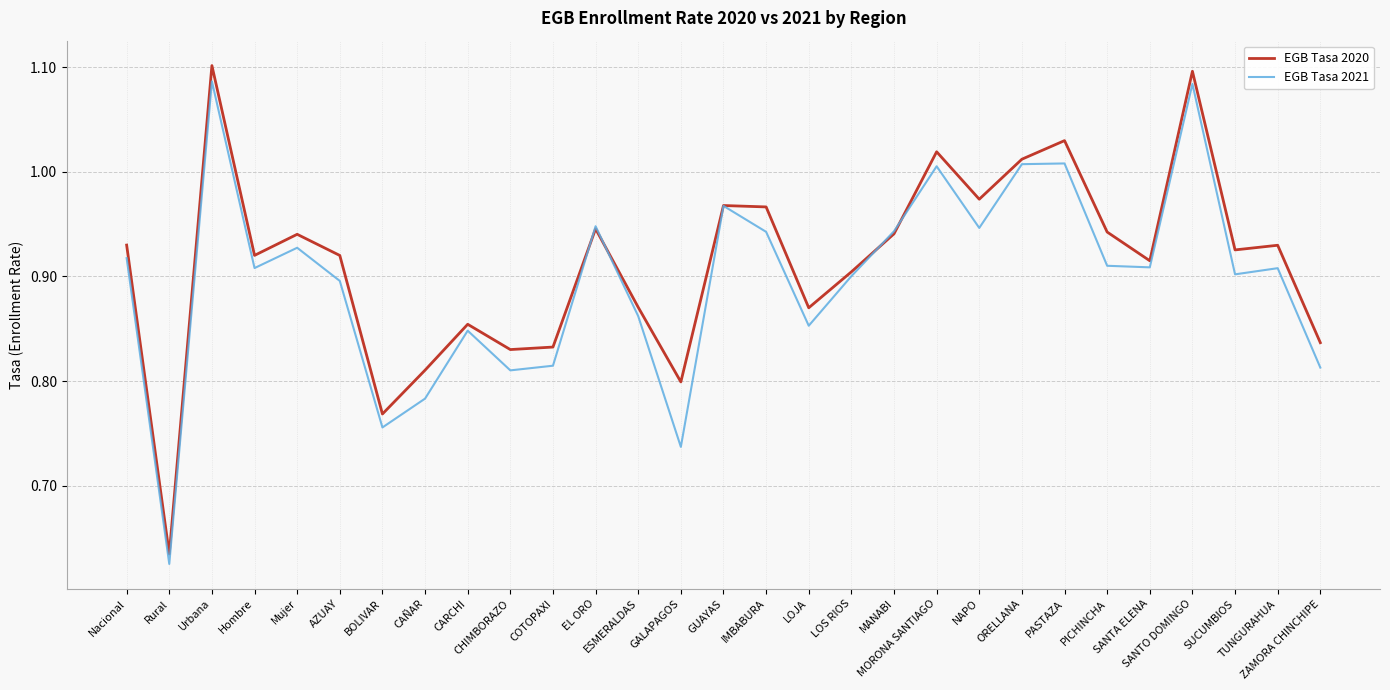

Which series has the largest range (max minus min)?

EGB Tasa 2020